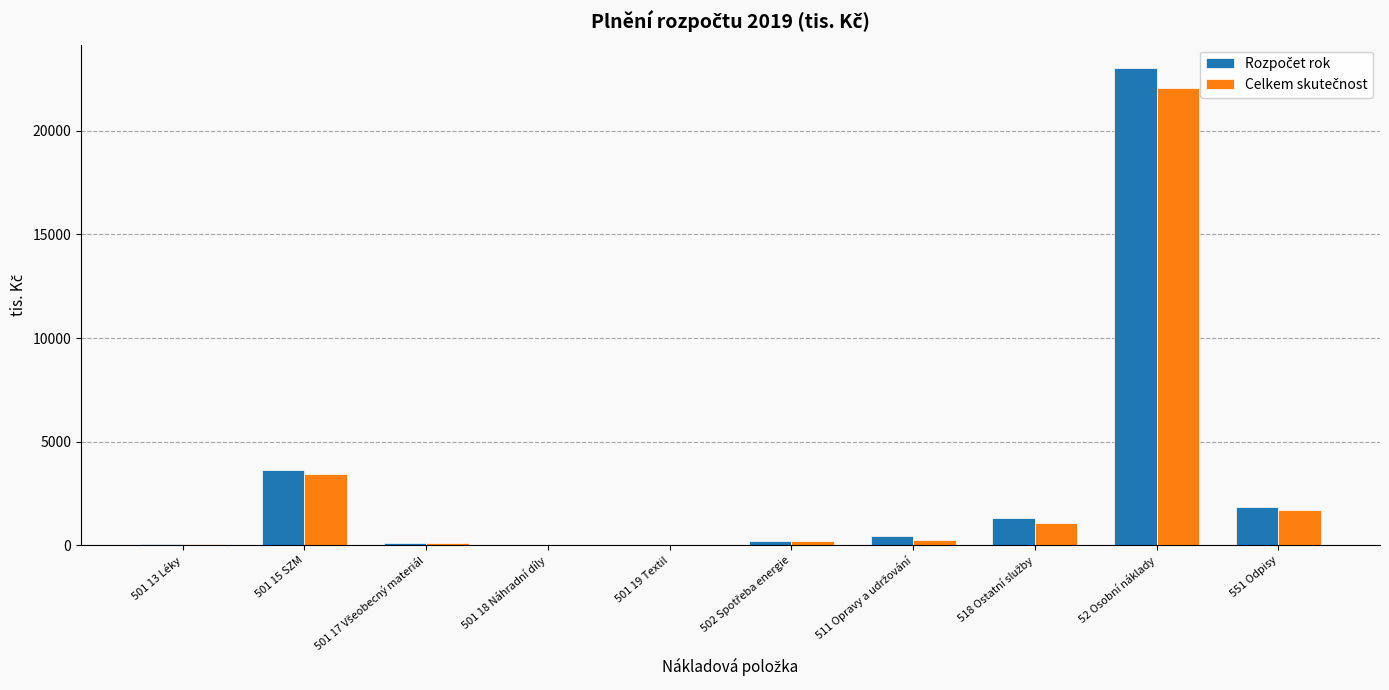

At which category does the chart reach its peak across all series?

52 Osobní náklady